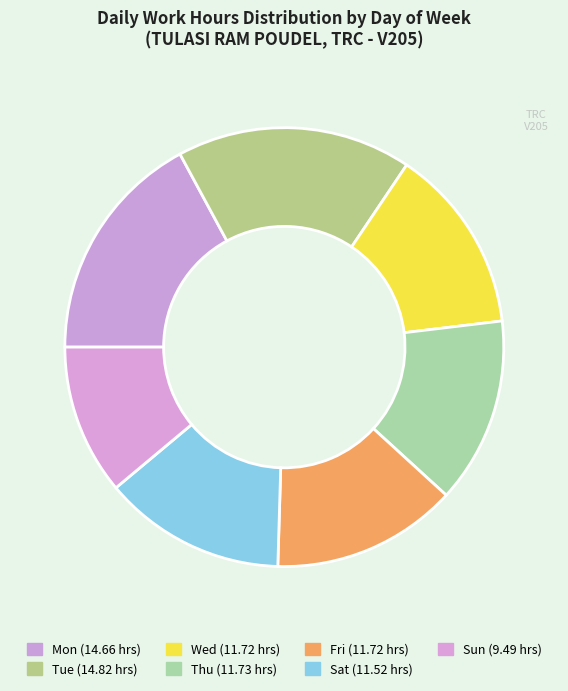

Which category has the smallest portion of the pie?

Sun